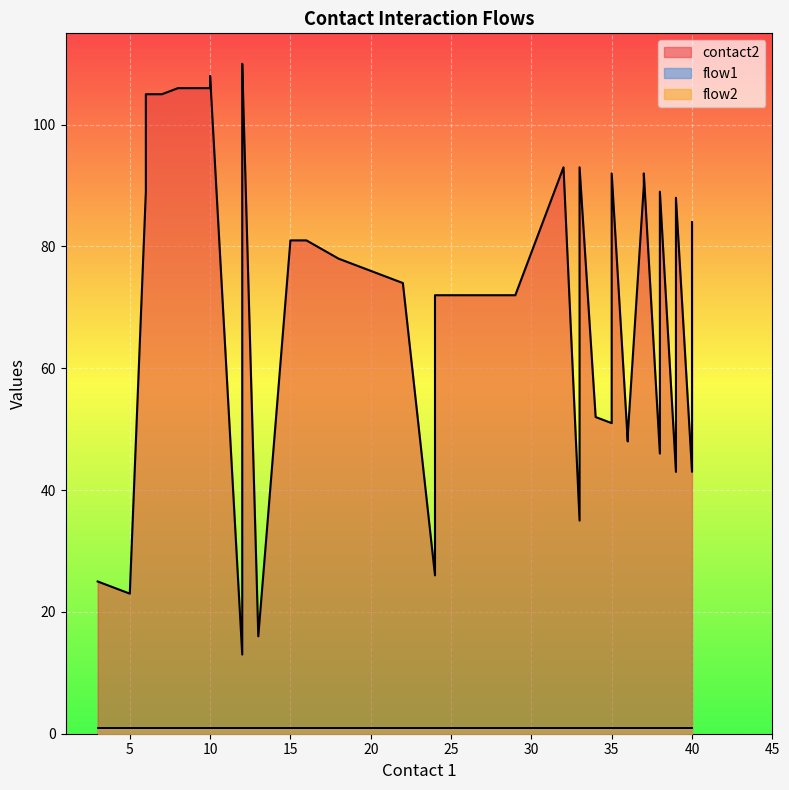

What is the average value of the flow1 series?

1